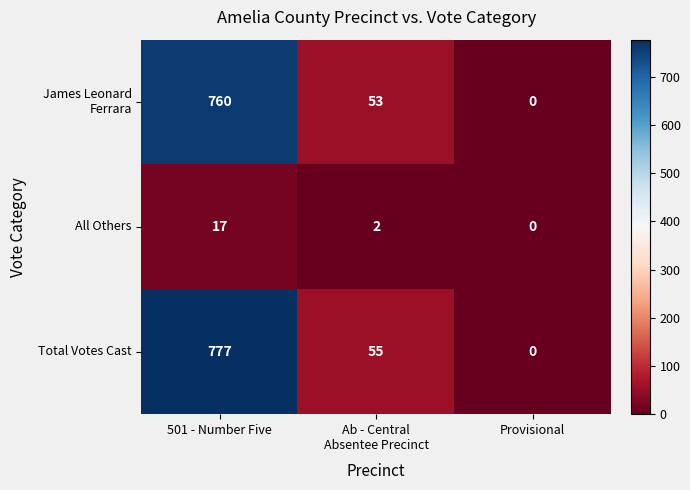

How many data points does each series have?

3